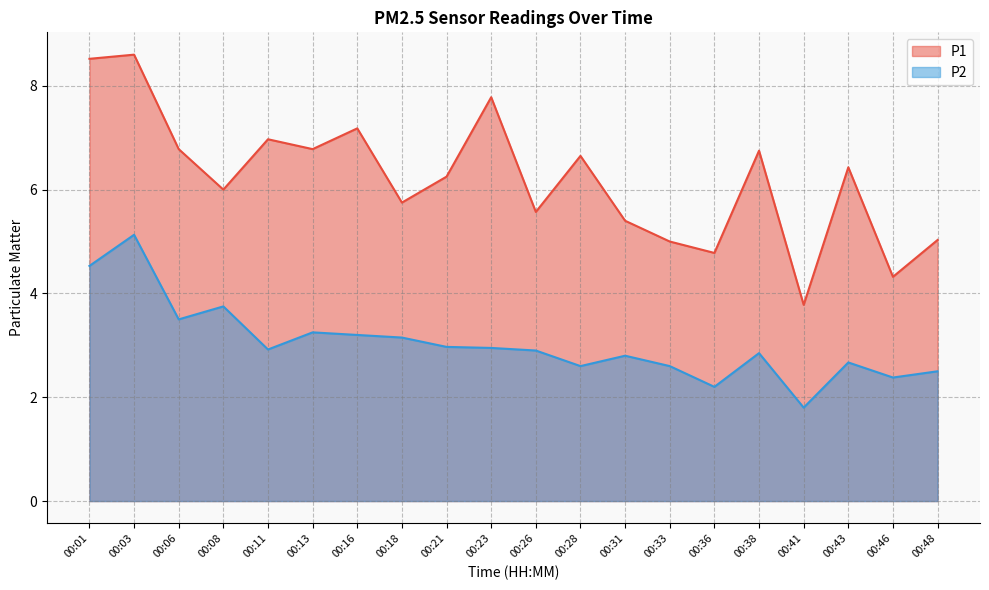

What is the lowest value of the P2 series?

1.8